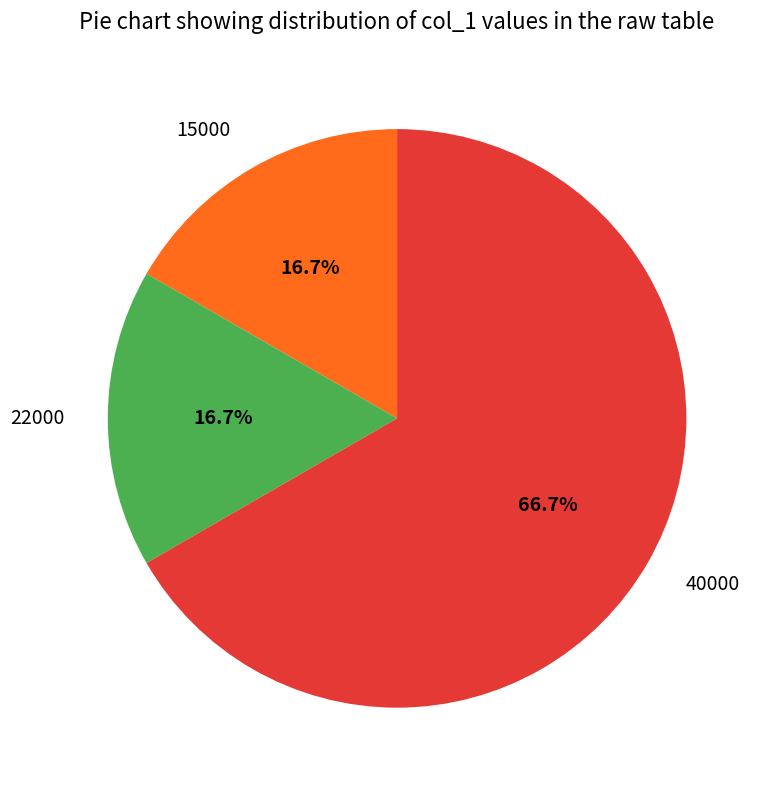

How many slices are in this pie chart?

3